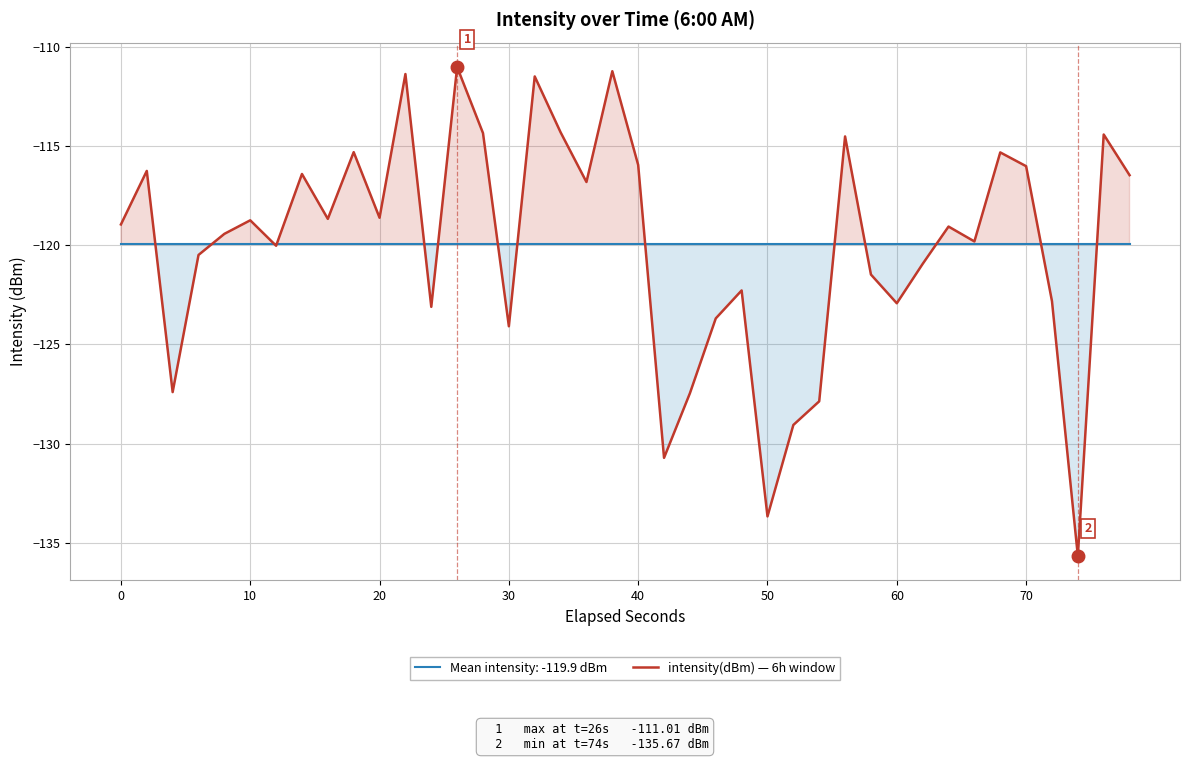

How many interior local valleys (lower than both neighbors) does the data have?

12